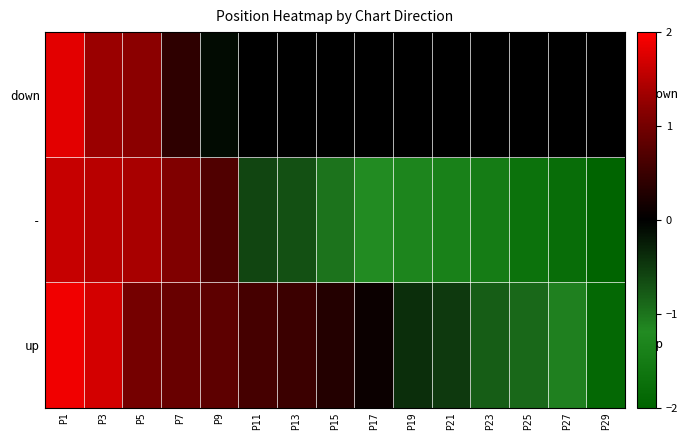

How many data points does each series have?

15